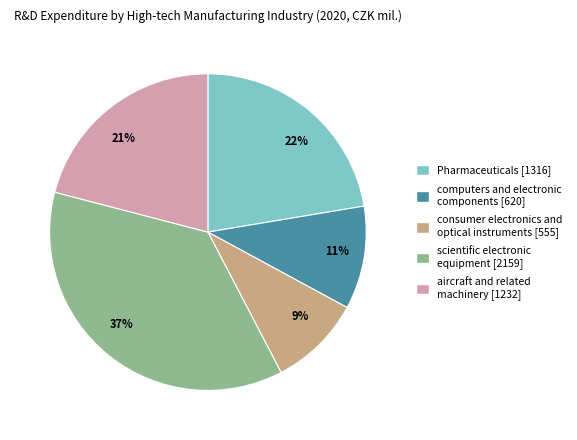

Does any single category account for the majority?

No